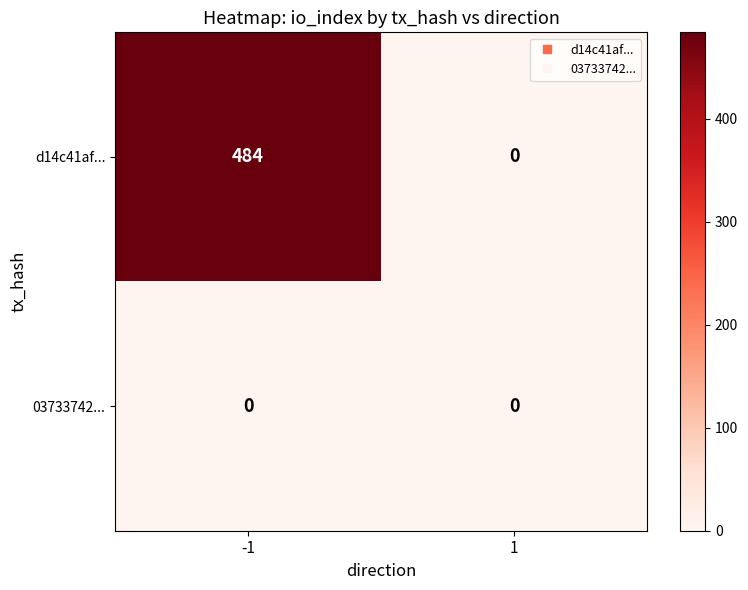

Between -1 and 1, which series saw the biggest shift?

d14c41af...